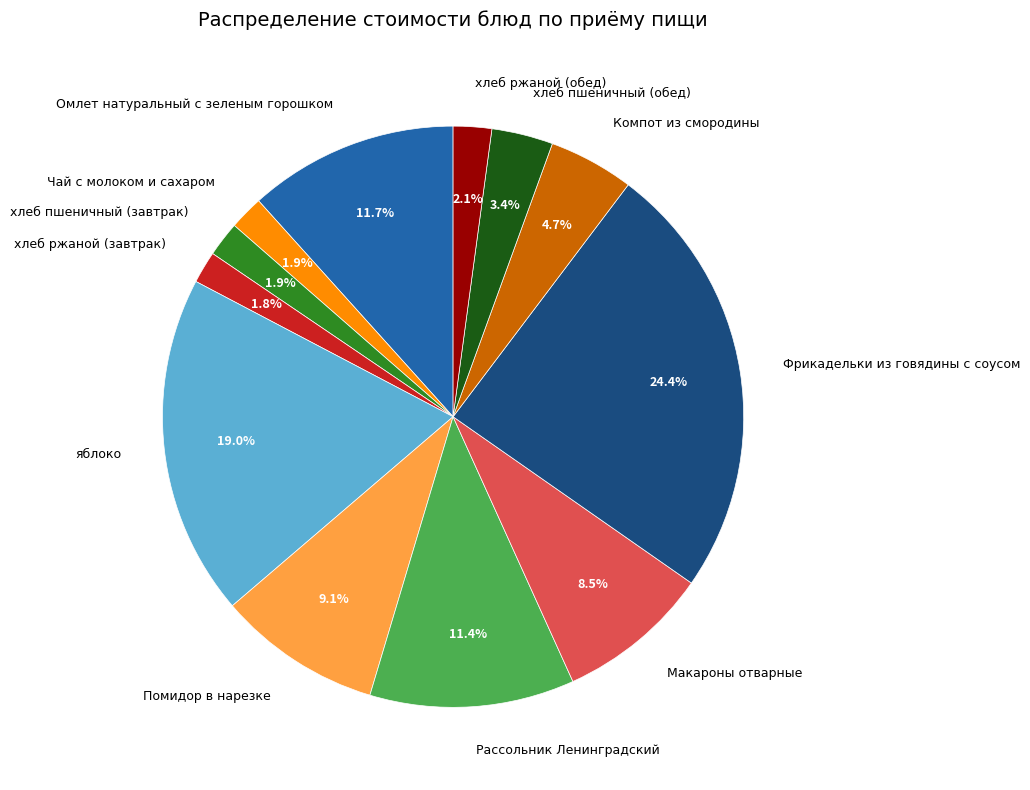

What percentage is the Омлет натуральный с зеленым горошком slice, to the nearest percent?

12%